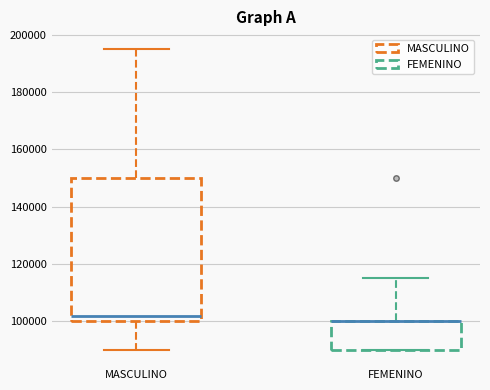

Reading left to right, transcribe this box plot: for each box, give where its median line is, the range the box spans, and where its two whiskers end, as read against the y-axis. The values are not printed on the chart, so give them approximately, as read against the axis.

MASCULINO: median 102000, box 100000 to 150000, whiskers 90000 to 196000
FEMENINO: median 100000 (drawn on the box's upper edge), box 90000 to 100000, whiskers 90000 to 116000